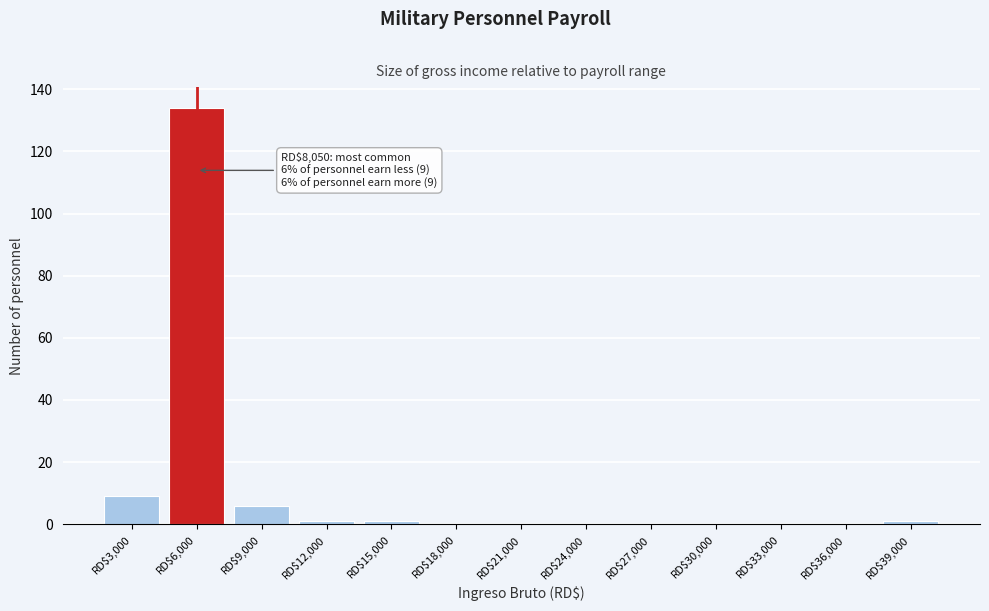

Is it true that the value at RD$9,000 is 6?

True